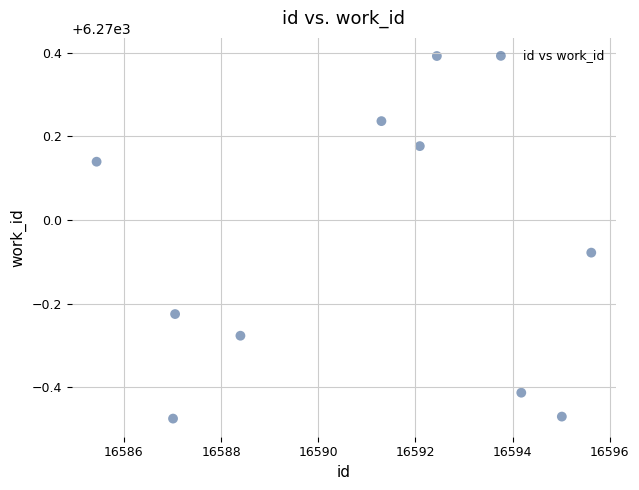

What is the average X value?

16590.9